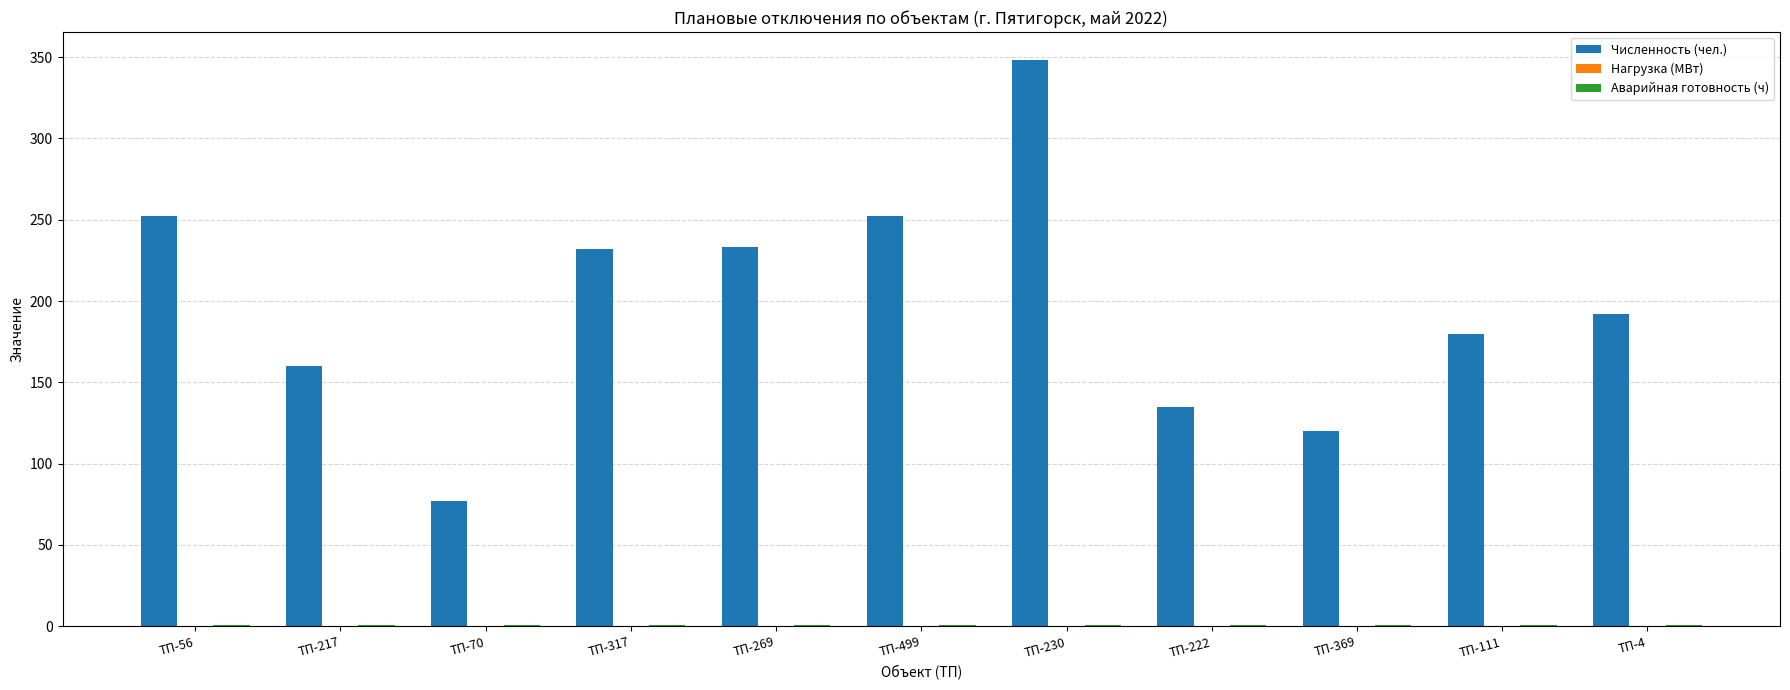

True or false: Численность (чел.) has a value of 160.0 at ТП-217.

True